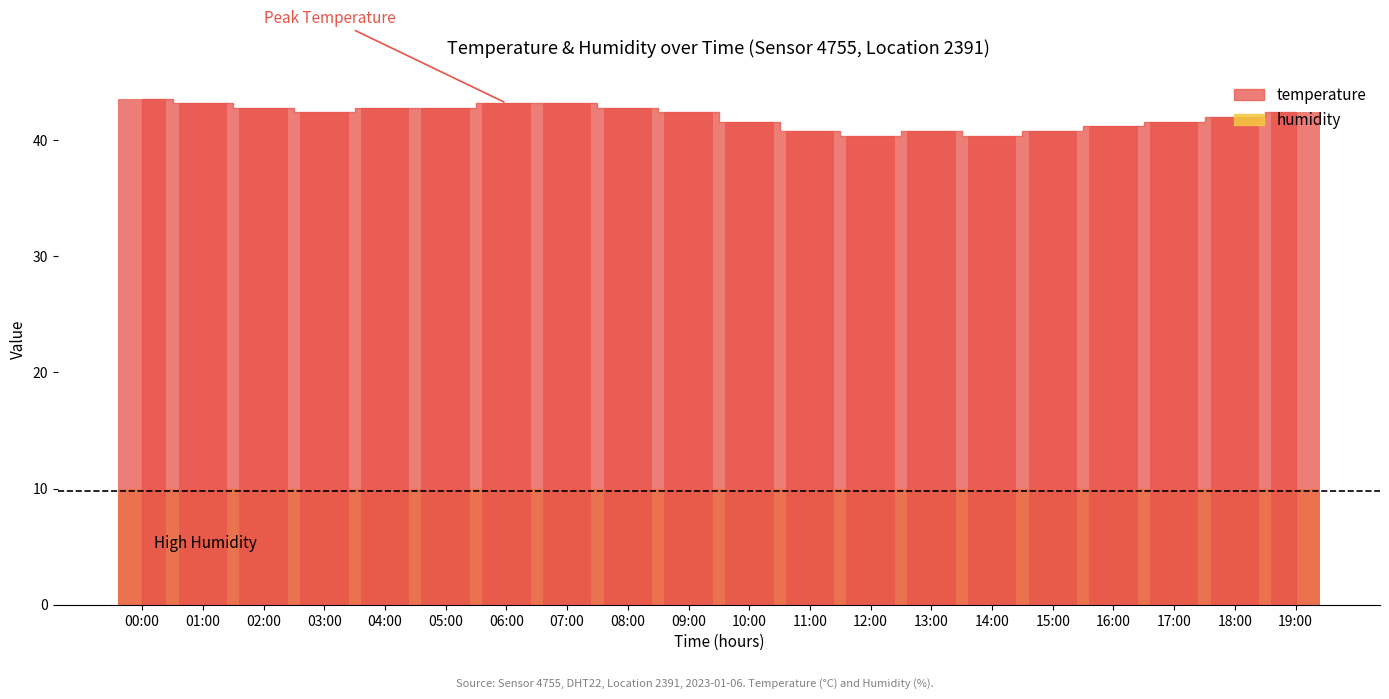

Between 04:00 and 18:00, which is larger?

04:00